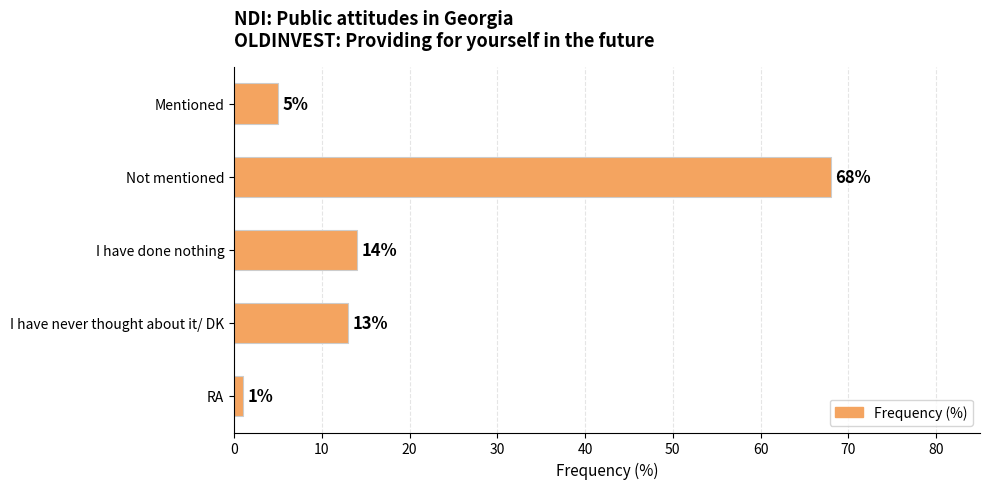

Approximately how many times larger is the value at I have never thought about it/ DK compared to I have done nothing?

0.9